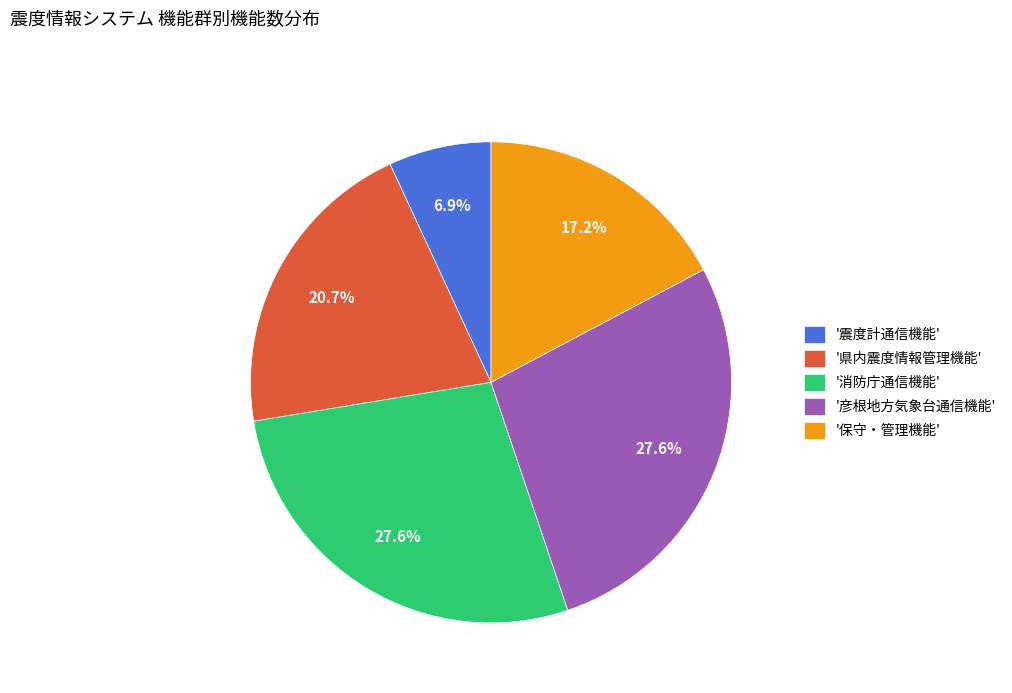

Does '消防庁通信機能' represent more than half of the total?

No